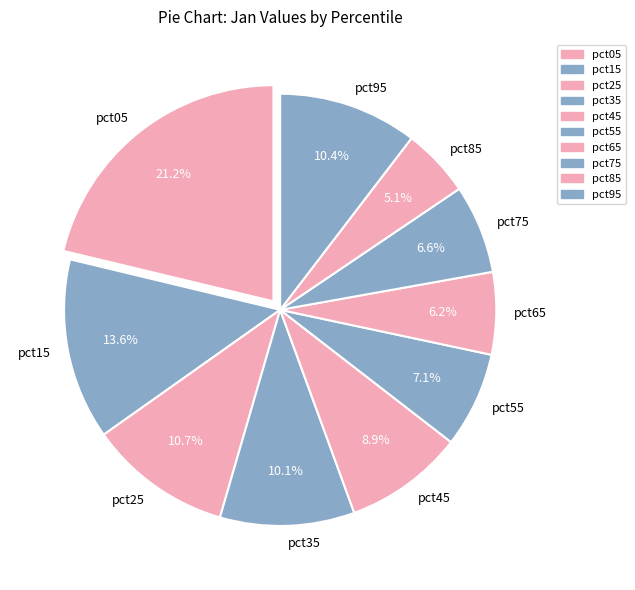

Between pct05 and pct25, which is larger?

pct05